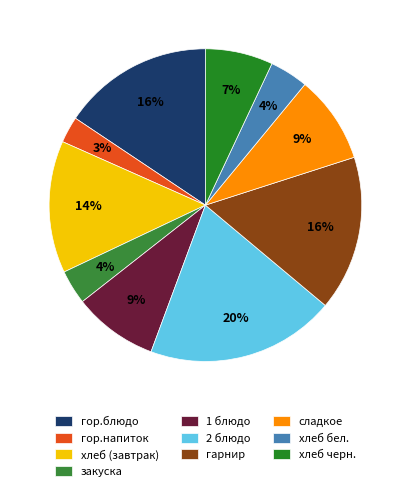

Count the number of slices in the pie.

10